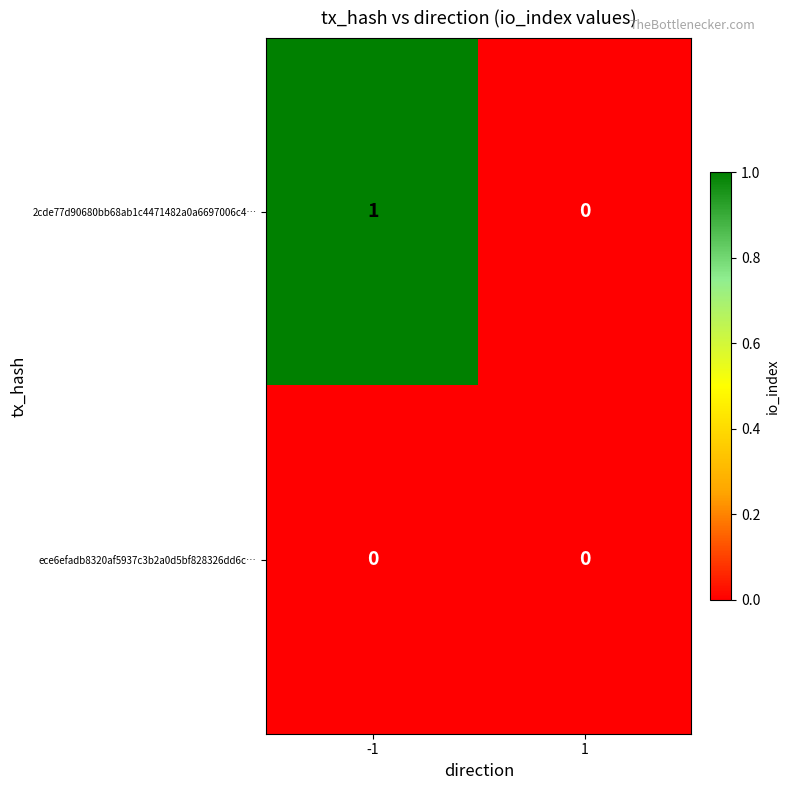

The value of 2cde77d90680bb68ab1c4471482a0a6697006c4… at -1 is 2. True or false?

False